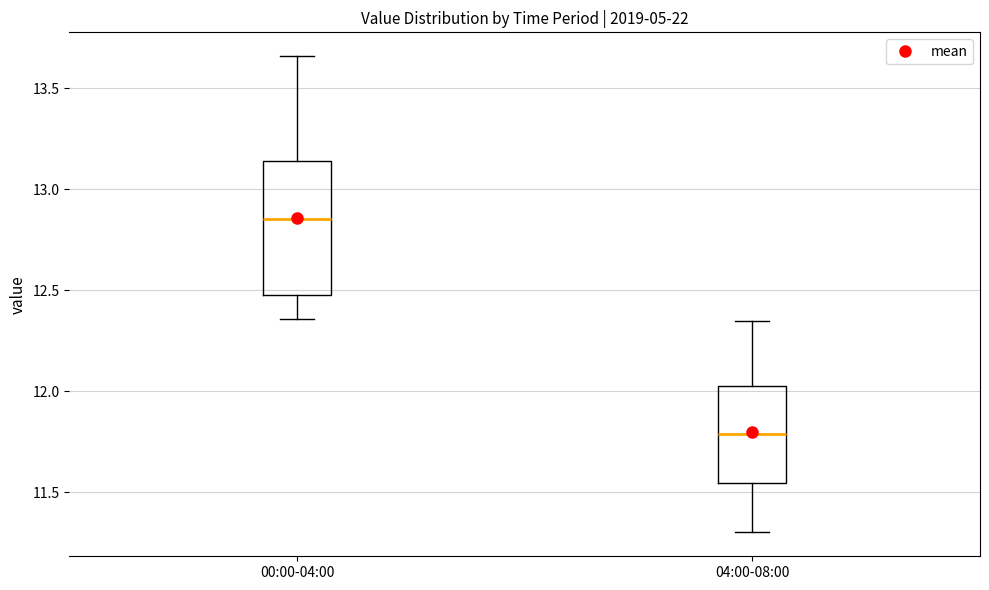

Which box has the lowest median line?

04:00-08:00